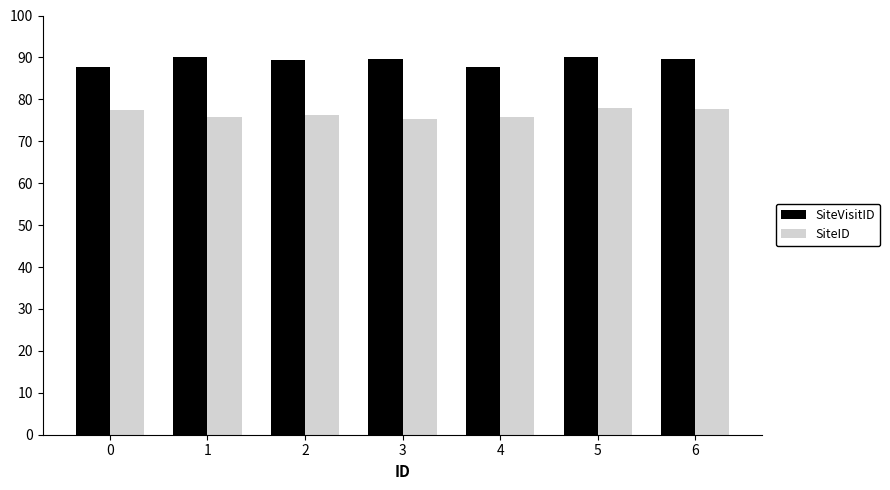

Is the value of SiteVisitID at 3 greater than the value of SiteID at 1?

Yes